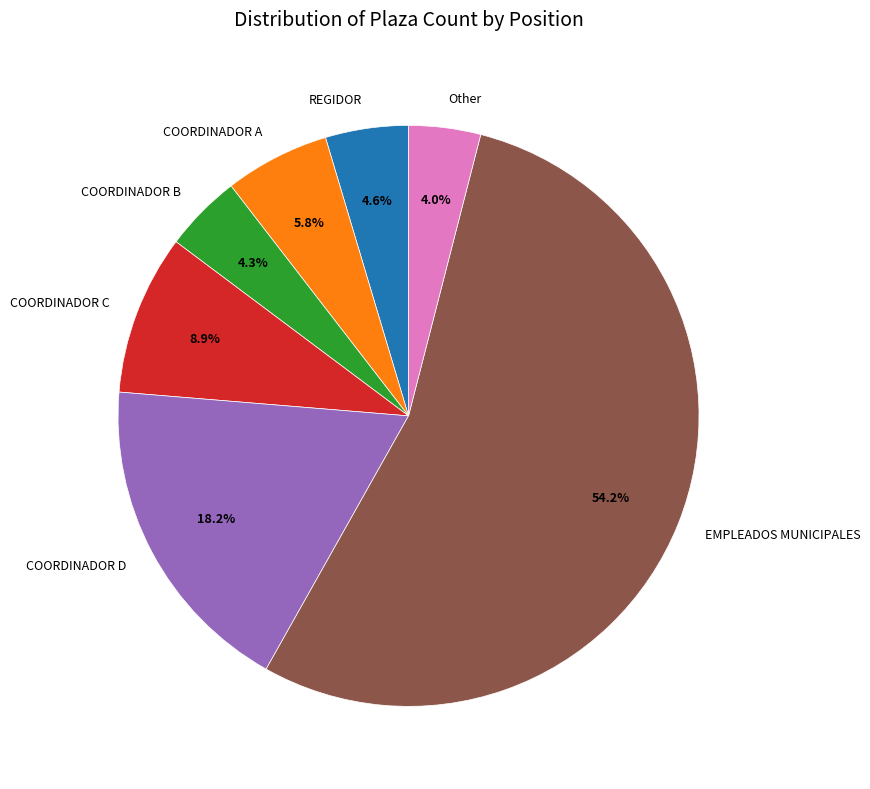

Is there any slice that represents more than half of the pie?

Yes